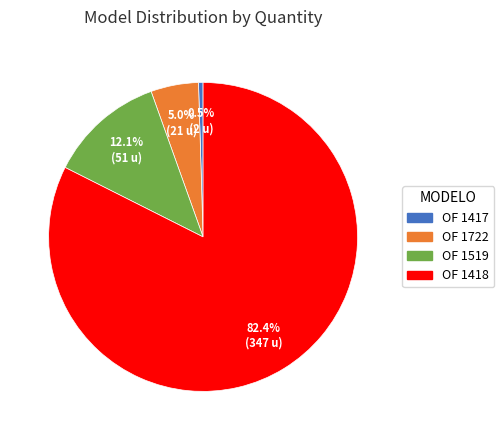

Which has a higher value, OF 1418 or OF 1417?

OF 1418